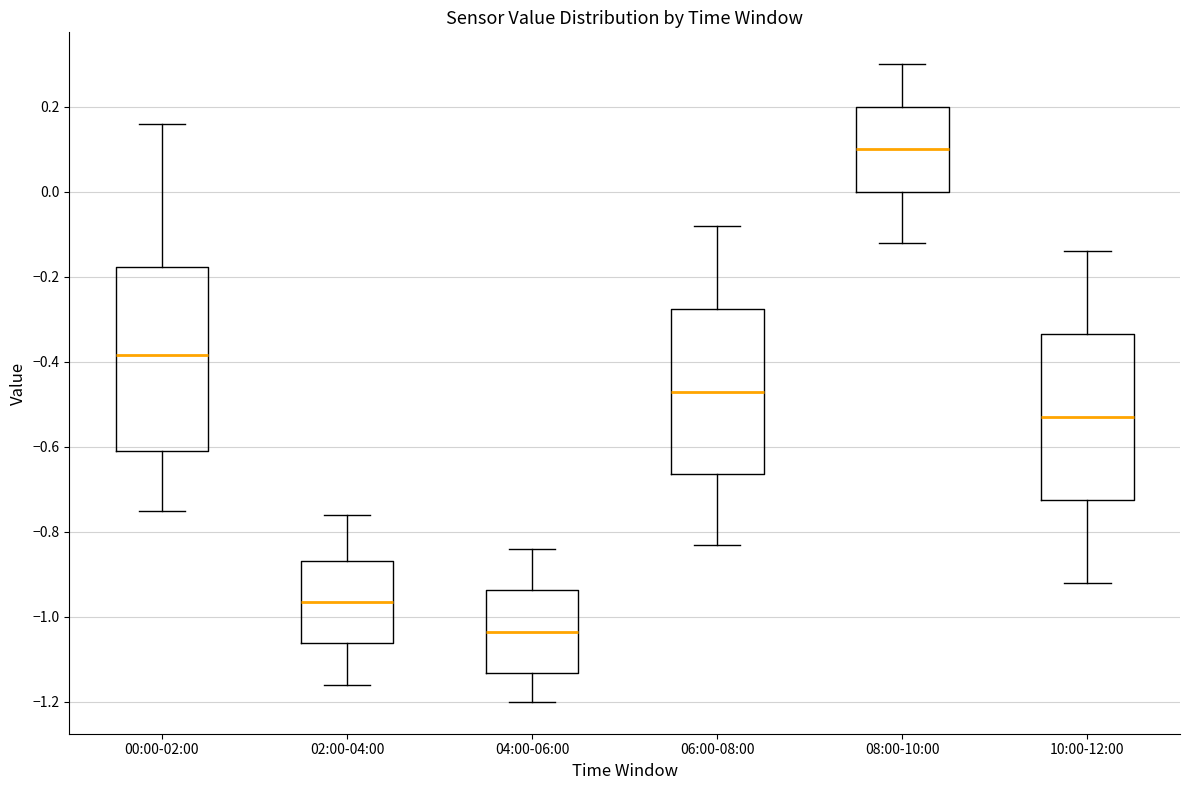

Reading left to right, read every box against the y-axis: the position of its median line, the range the box covers, and the ends of its whiskers. The values are not printed on the chart, so give them approximately, as read against the axis.

00:00-02:00: median -0.38, box -0.60 to -0.18, whiskers -0.74 to 0.16
02:00-04:00: median -0.96, box -1.06 to -0.86, whiskers -1.16 to -0.76
04:00-06:00: median -1.04, box -1.14 to -0.94, whiskers -1.20 to -0.84
06:00-08:00: median -0.46, box -0.66 to -0.28, whiskers -0.82 to -0.08
08:00-10:00: median 0.10, box 0.00 to 0.20, whiskers -0.12 to 0.30
10:00-12:00: median -0.52, box -0.72 to -0.34, whiskers -0.92 to -0.14